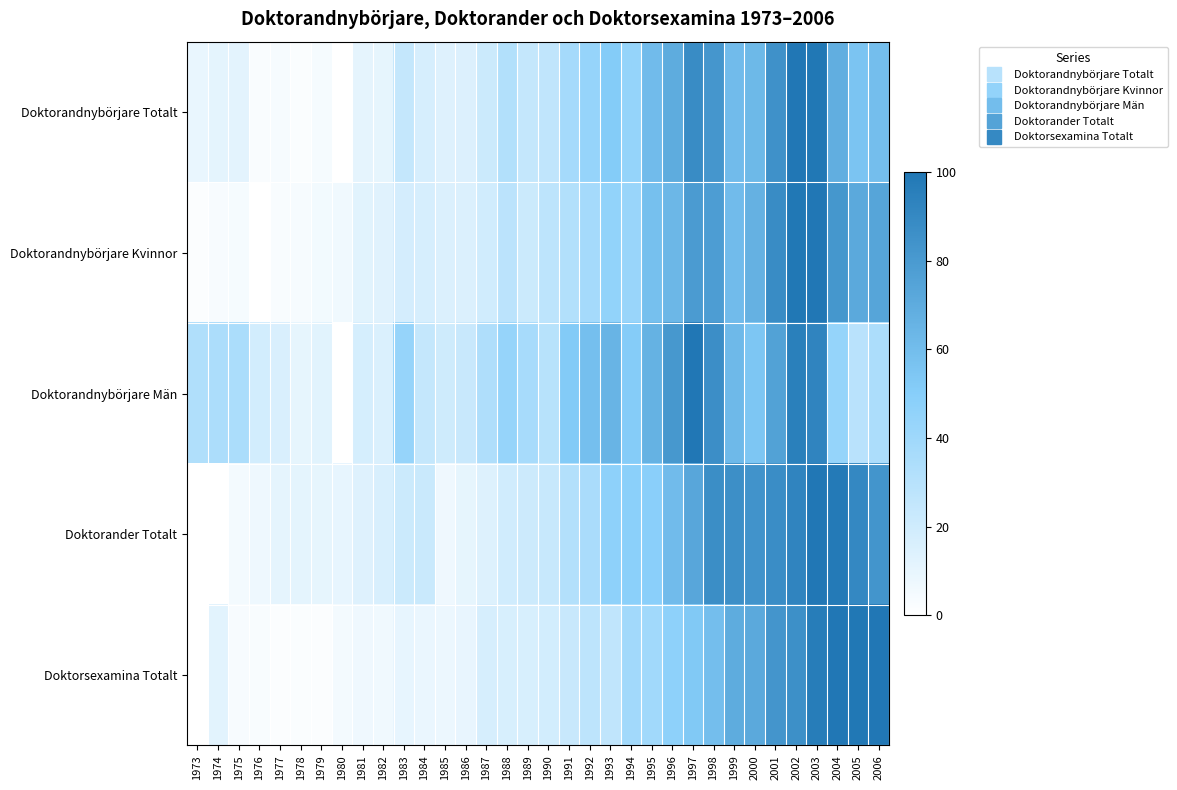

How many data points does each series have?

34